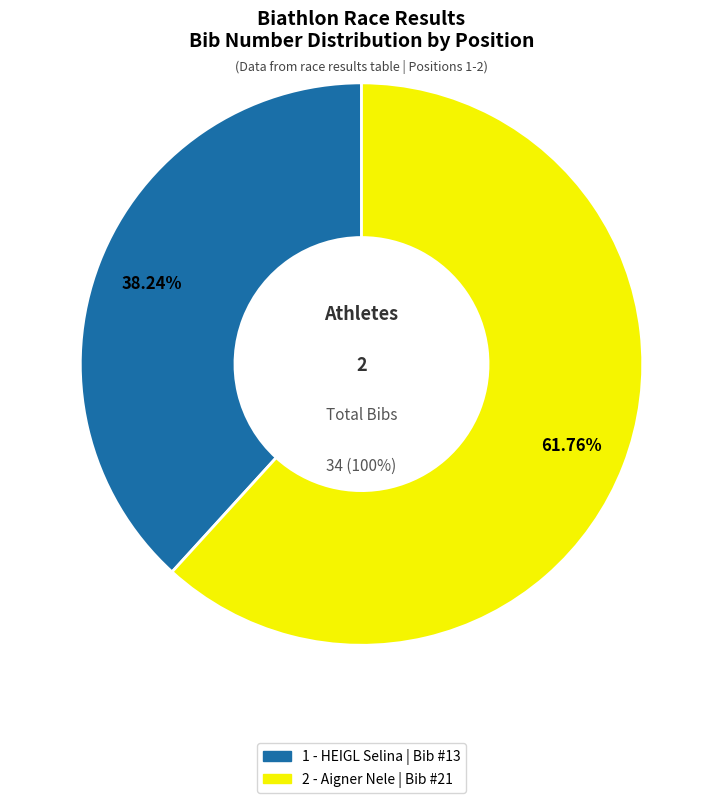

Do 1 - HEIGL Selina and 2 - Aigner Nele together represent more than half of the pie?

Yes